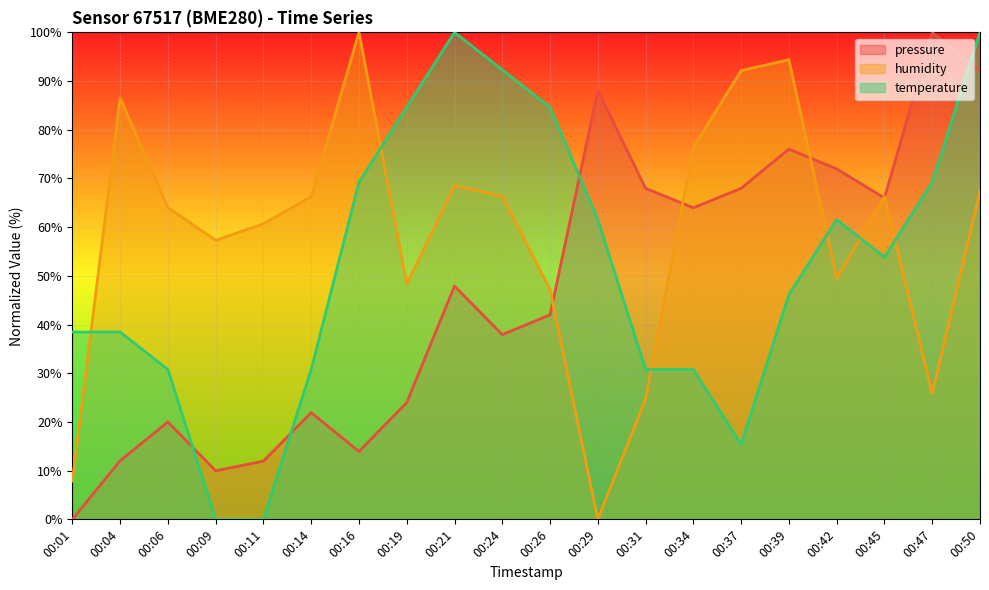

The value of humidity at 00:01 is 3.7. True or false?

False